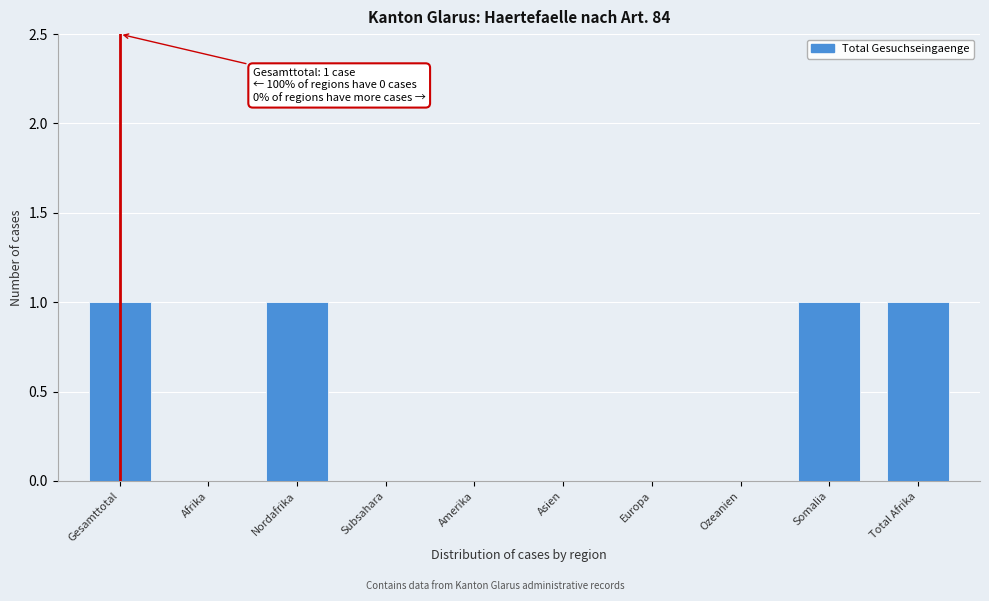

Reading left to right, extract all data points from this chart.

Gesamttotal=1	Afrika=0	Nordafrika=1	Subsahara=0	Amerika=0	Asien=0	Europa=0	Ozeanien=0	Somalia=1	Total Afrika=1